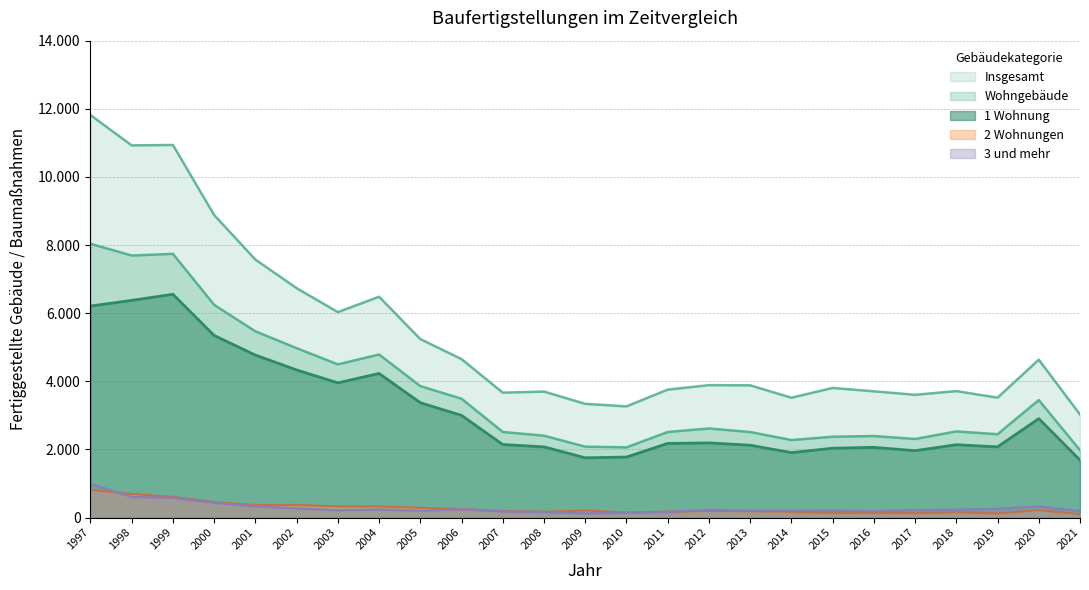

In 3 und mehr, how many points are lower than both neighbors (excluding endpoints)?

4